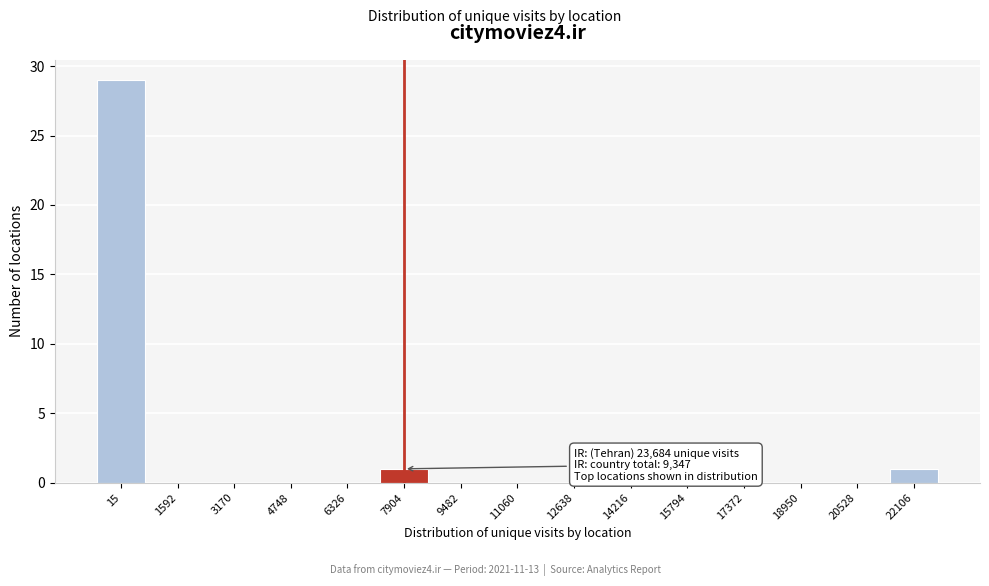

Reading left to right, extract all data points from this chart.

15=29	1592=0	3170=0	4748=0	6326=0	7904=1	9482=0	11060=0	12638=0	14216=0	15794=0	17372=0	18950=0	20528=0	22106=1